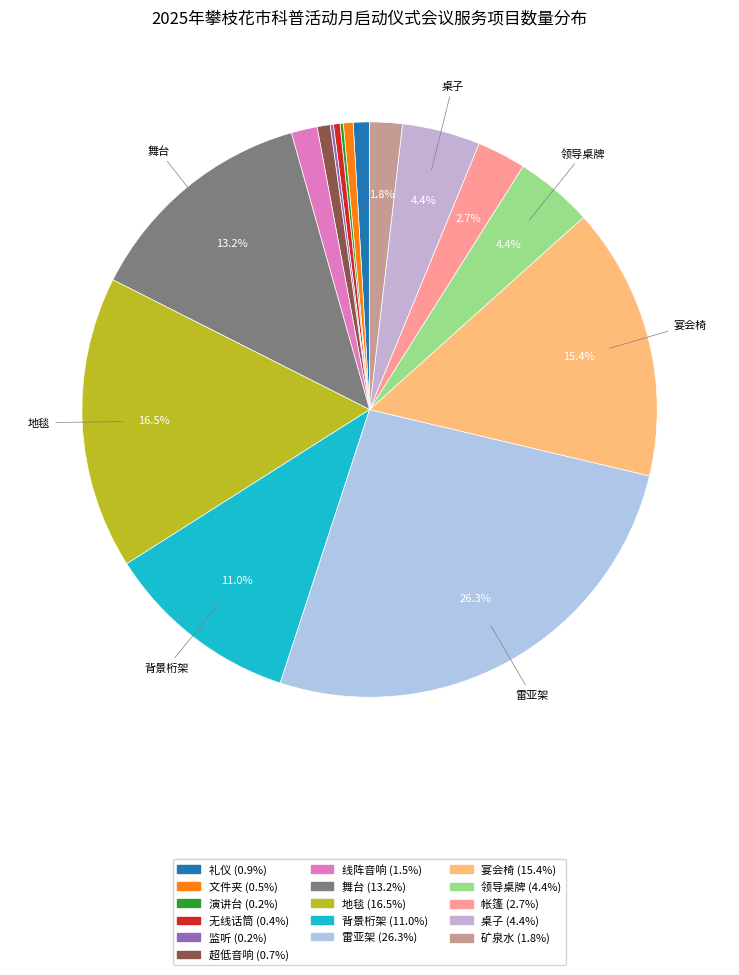

What percentage is the 雷亚架 slice, to the nearest percent?

26%